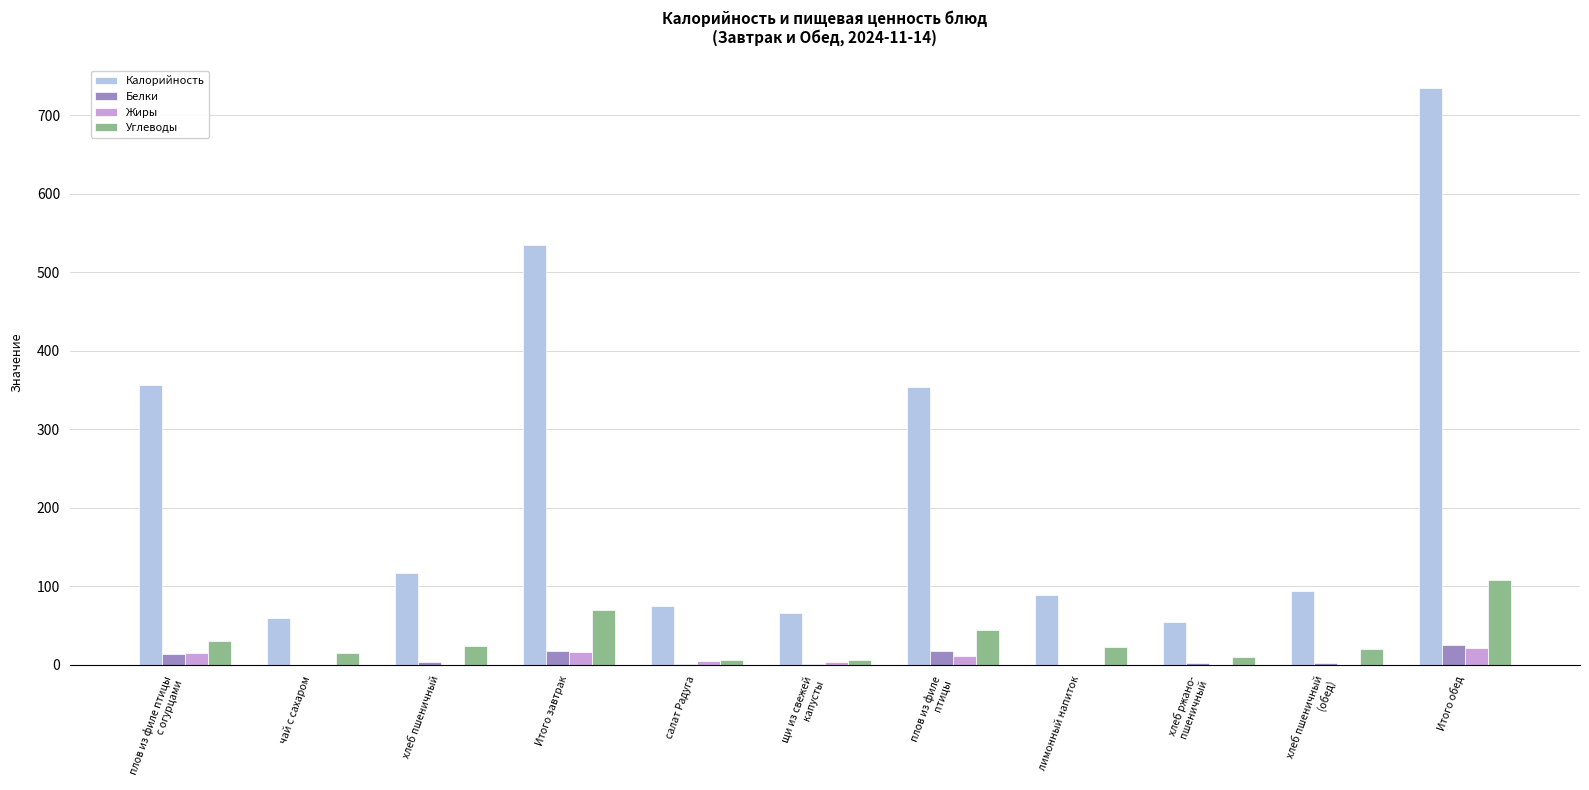

Does the chart contain stacked bars?

No